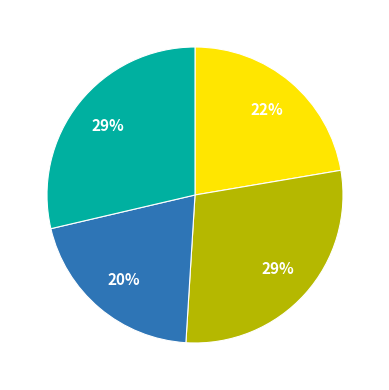

Is there a majority slice in this chart?

No